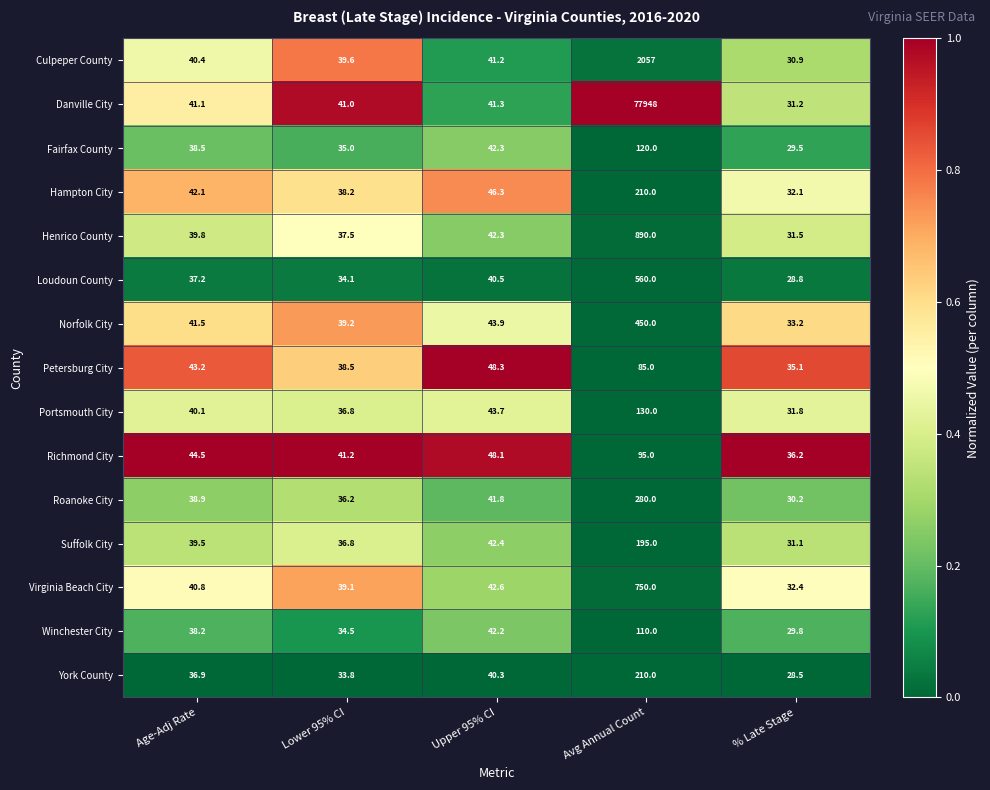

Which category has the lowest value in the Portsmouth City series?

% Late Stage